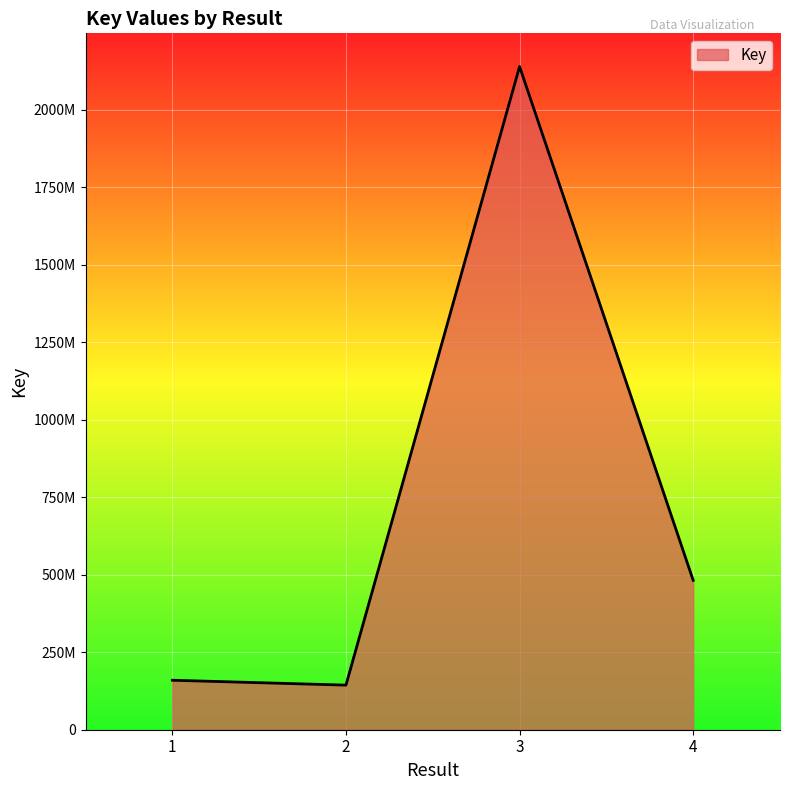

Does the chart display data point markers on the line(s)?

No